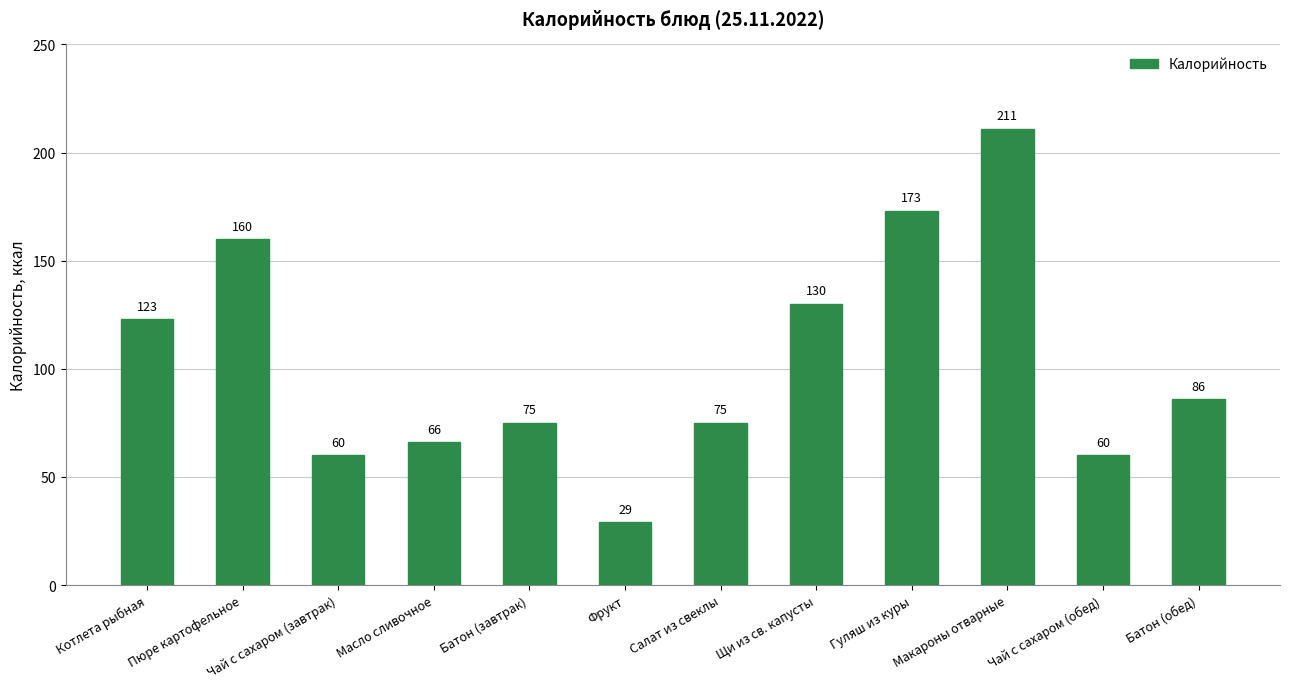

Which label corresponds to the largest value in the chart?

Макароны отварные